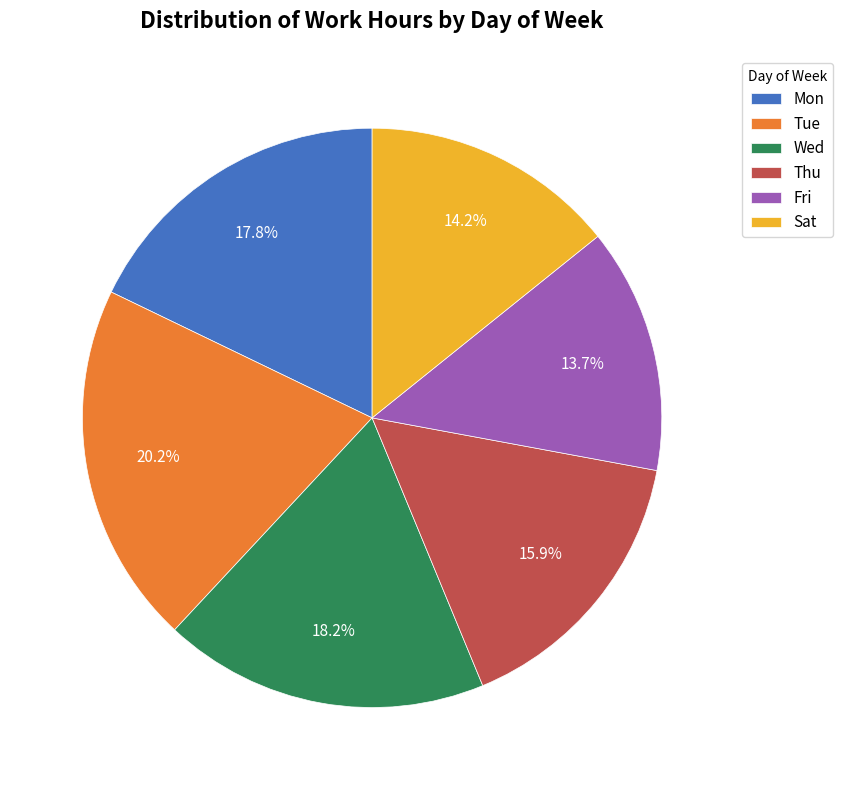

To the nearest percent, what portion does Mon represent?

18%